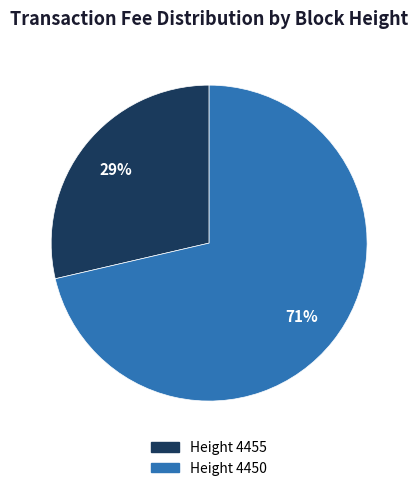

To the nearest percent, what percentage of the pie is Height 4450?

71%